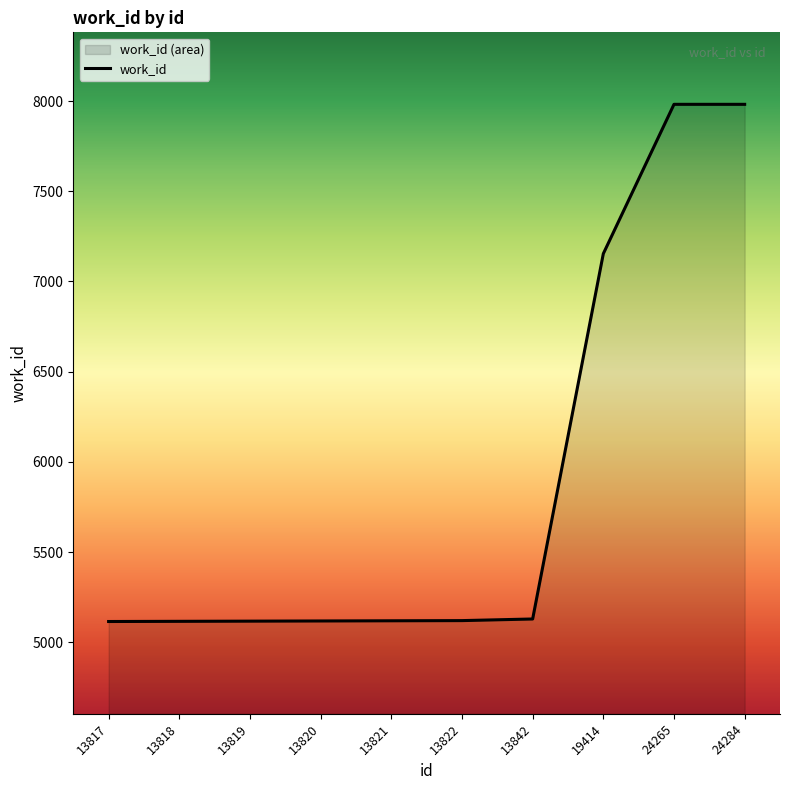

Reading left to right, transcribe all the data shown in this chart.

5115	5116	5117	5118	5119	5120	5129	7154	7982	7982